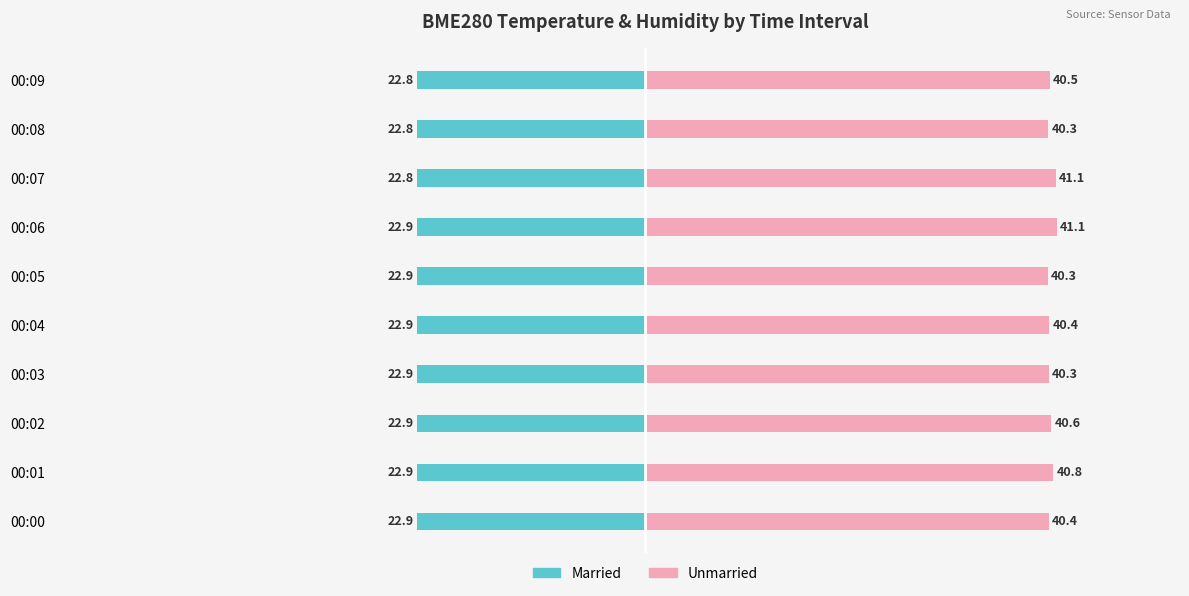

What is the value of the Married bar at the 6th from the left?

-22.9